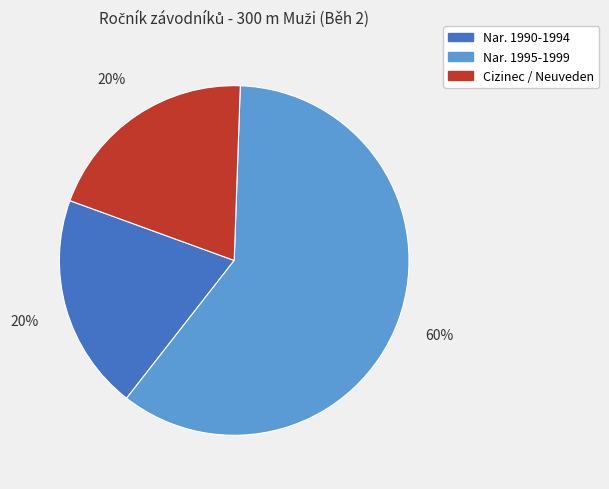

To the nearest percent, what is the difference between the largest and smallest slice percentages?

40%